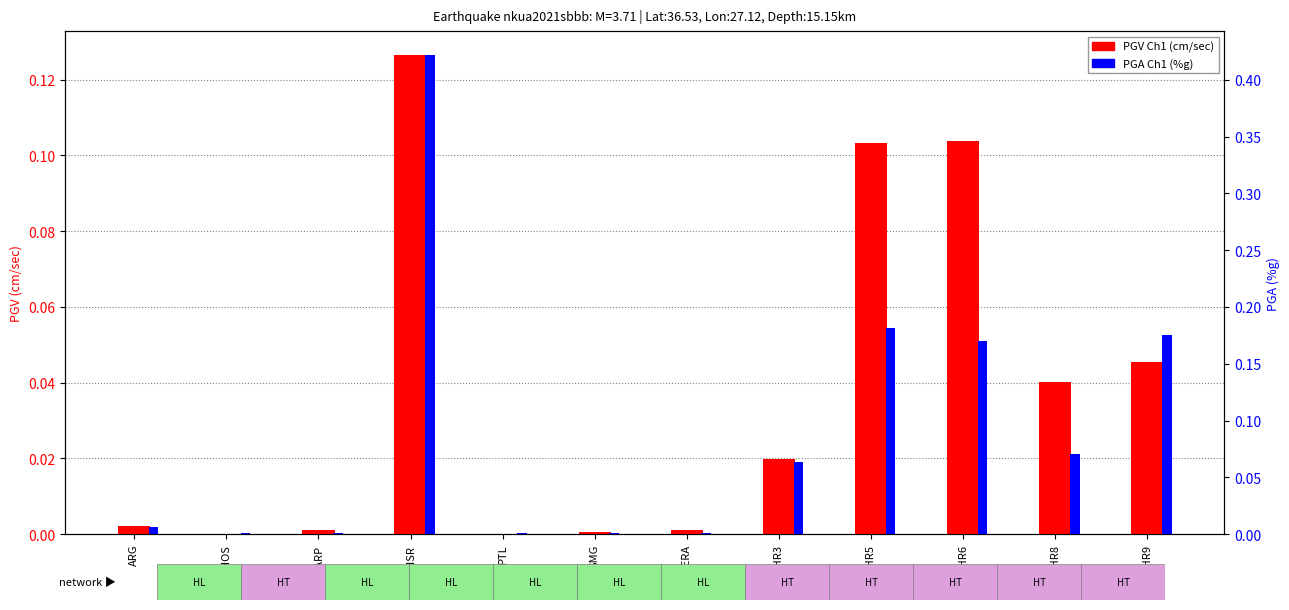

At which category is the sum across all series the highest?

NISR